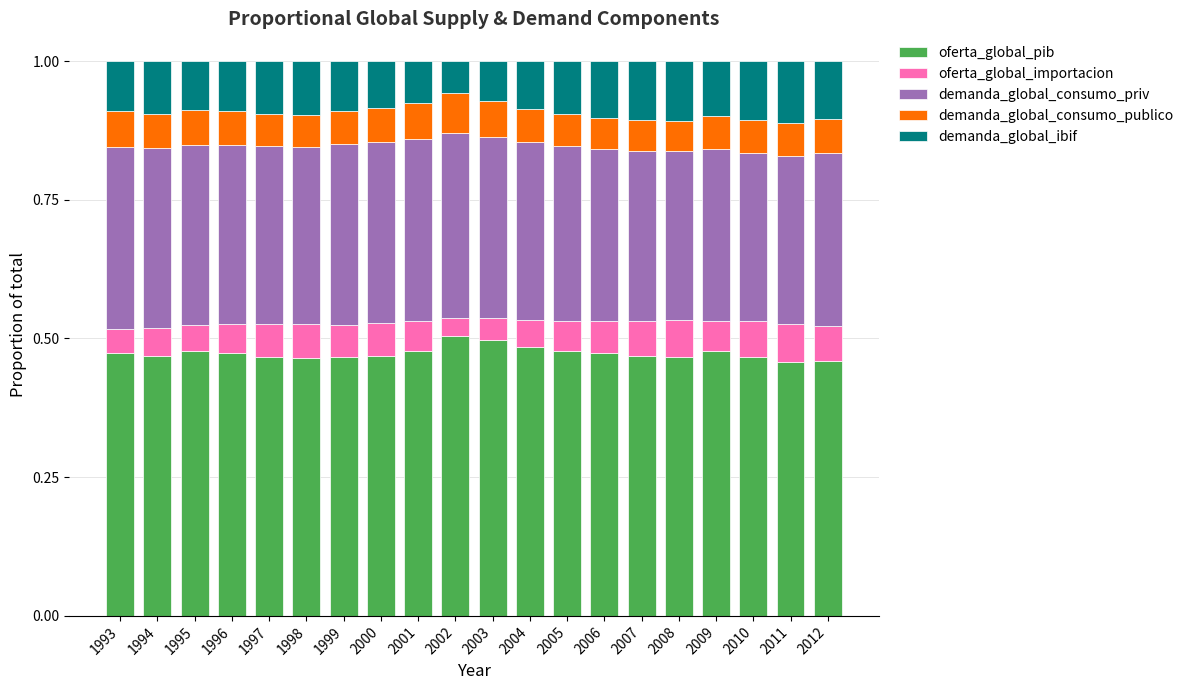

What is the total value across all series at 2001?

1.0